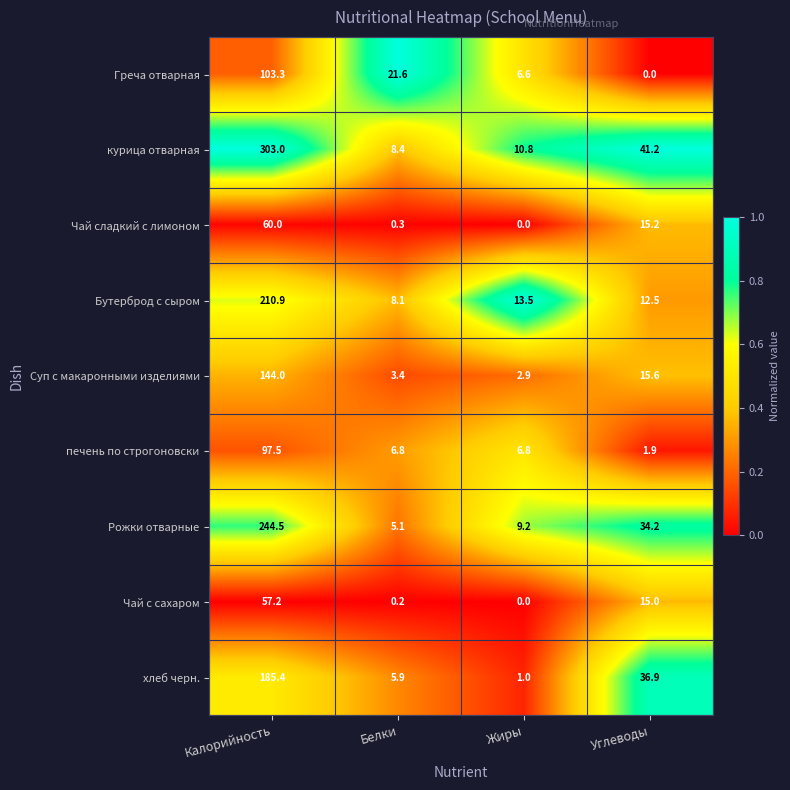

Read the Бутерброд с сыром value at Жиры.

13.5